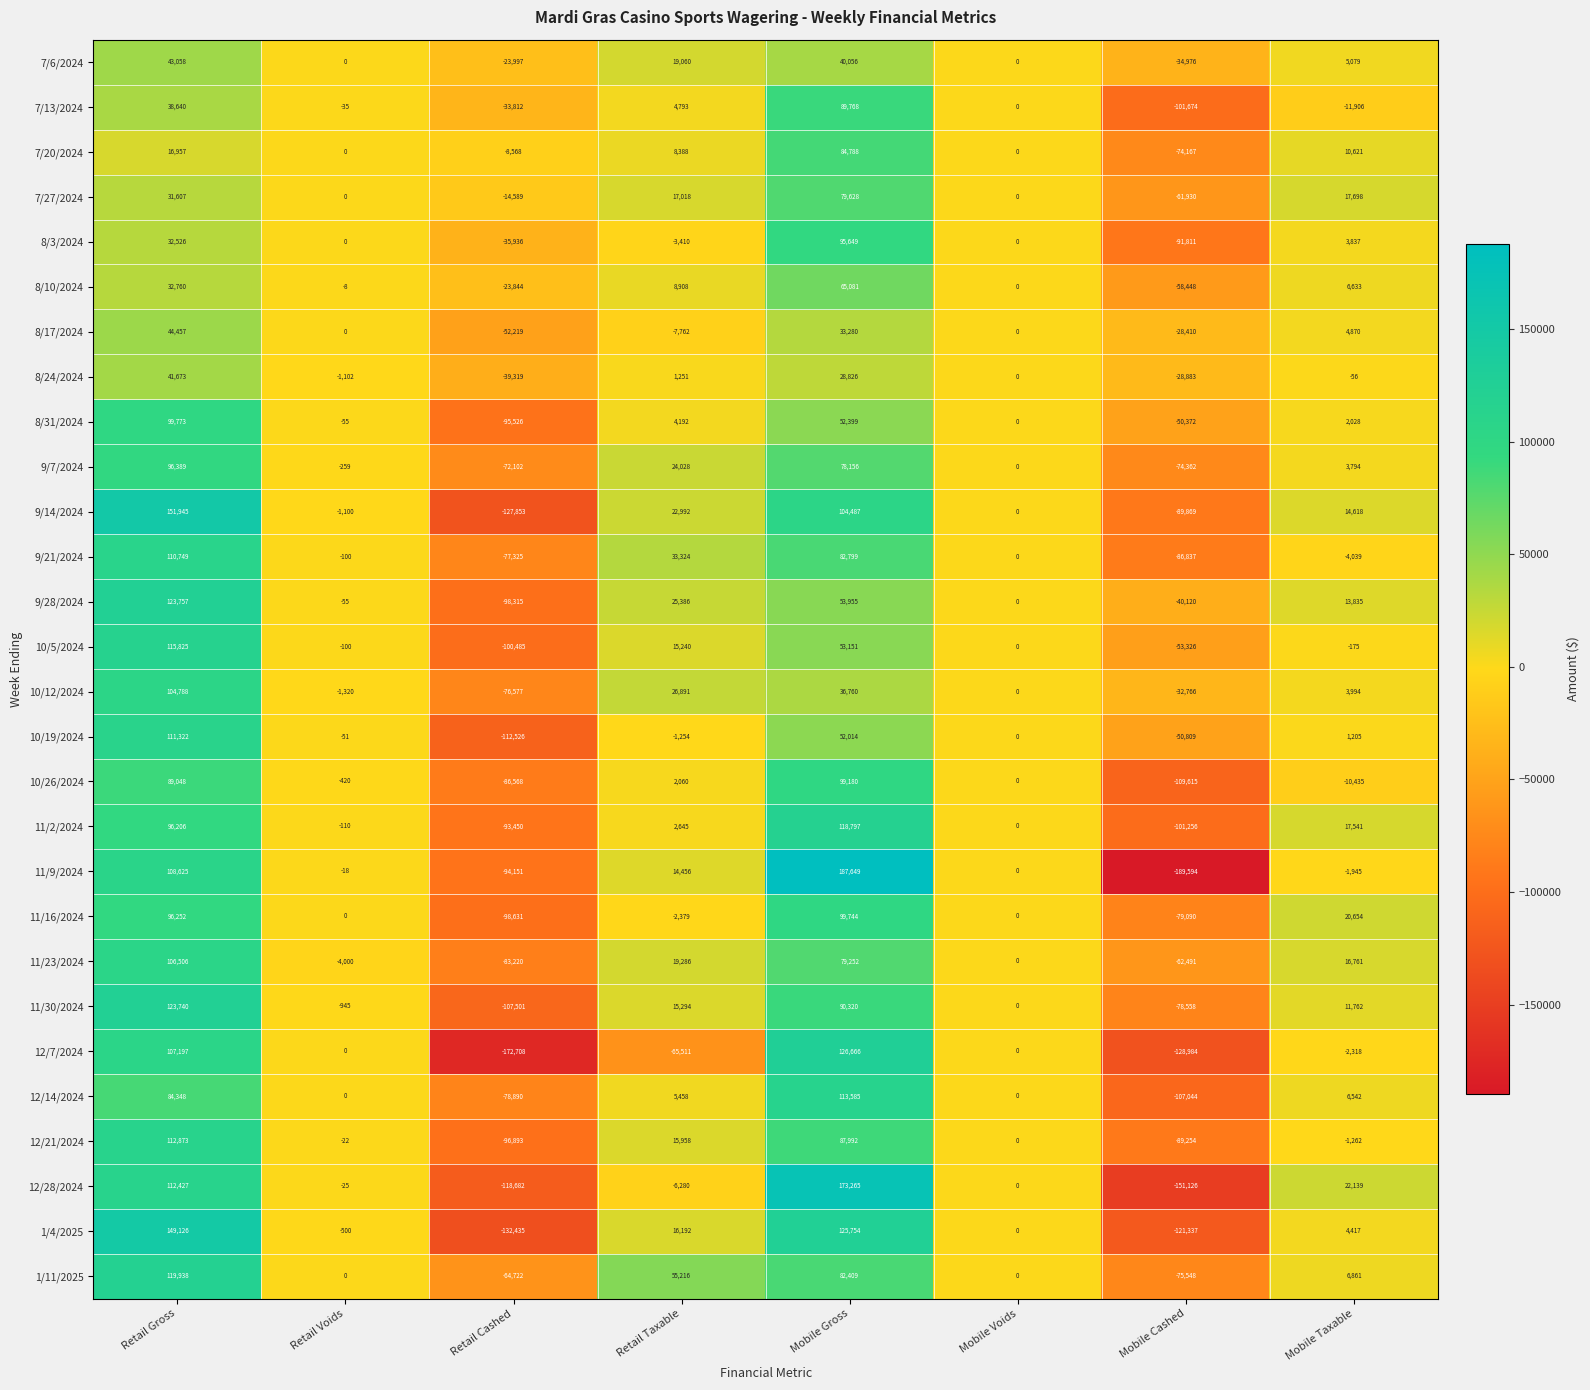

Which series has the largest range (max minus min)?

11/9/2024